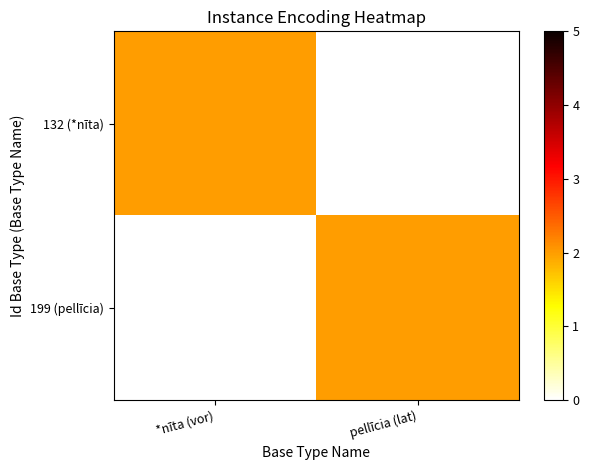

Which series has the widest spread of values?

132 (*nīta)